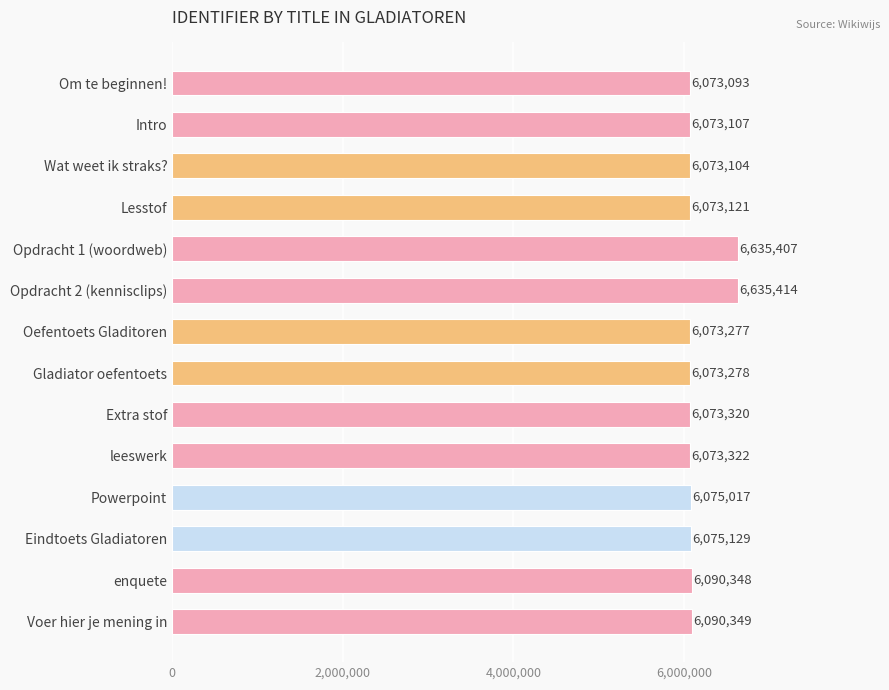

Which has a higher value, Lesstof or Opdracht 1 (woordweb)?

Opdracht 1 (woordweb)